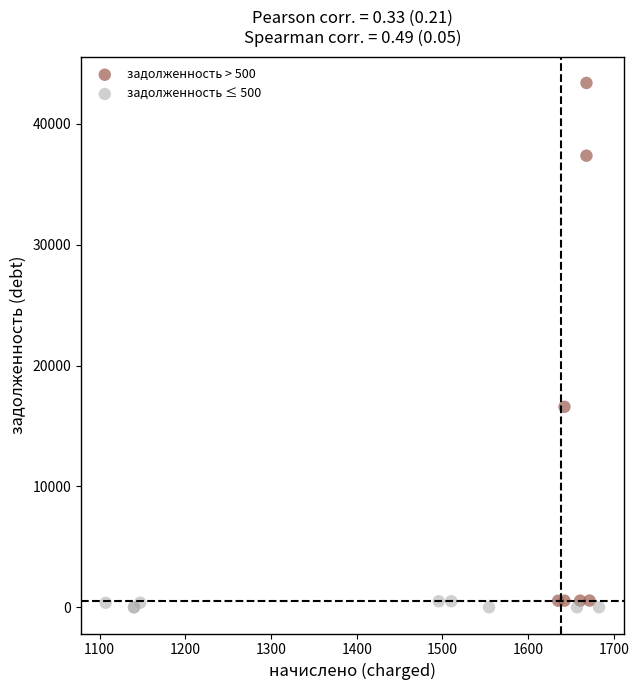

Which series reaches the maximum Y coordinate?

задолженность > 500